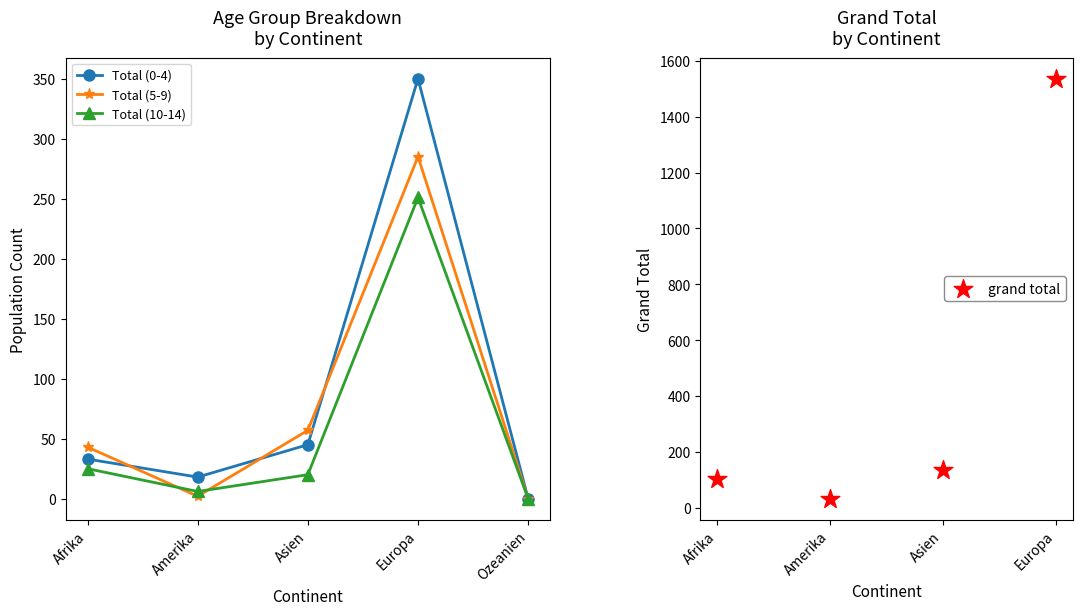

Which series has the largest Y range (max minus min)?

Total (0-4)